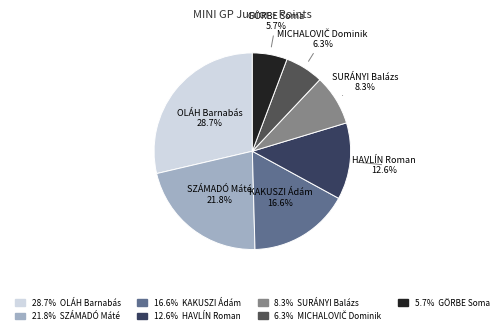

How many slices are in this pie chart?

7